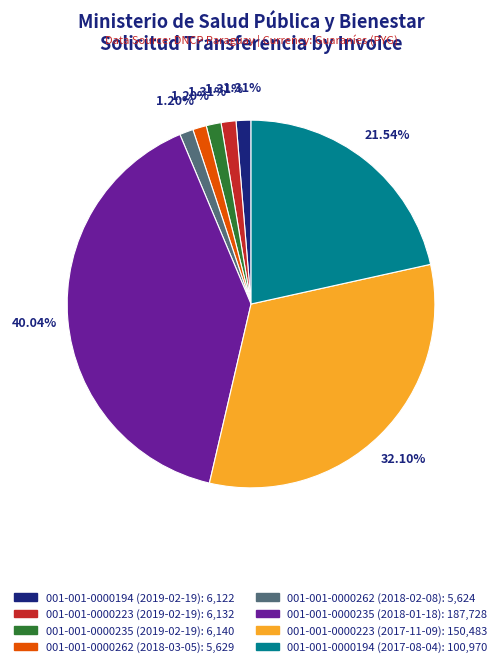

Which slice is the largest?

001-001-0000235 (2018-01-18)